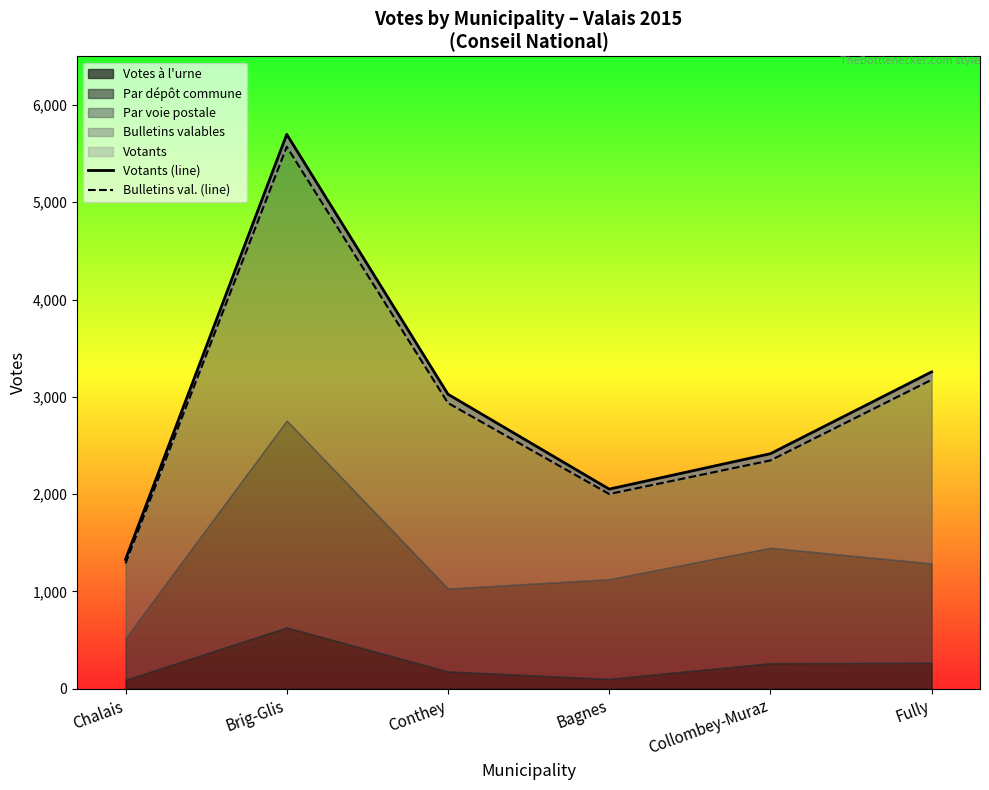

At which label is Votants (line) closest to 3513?

Fully